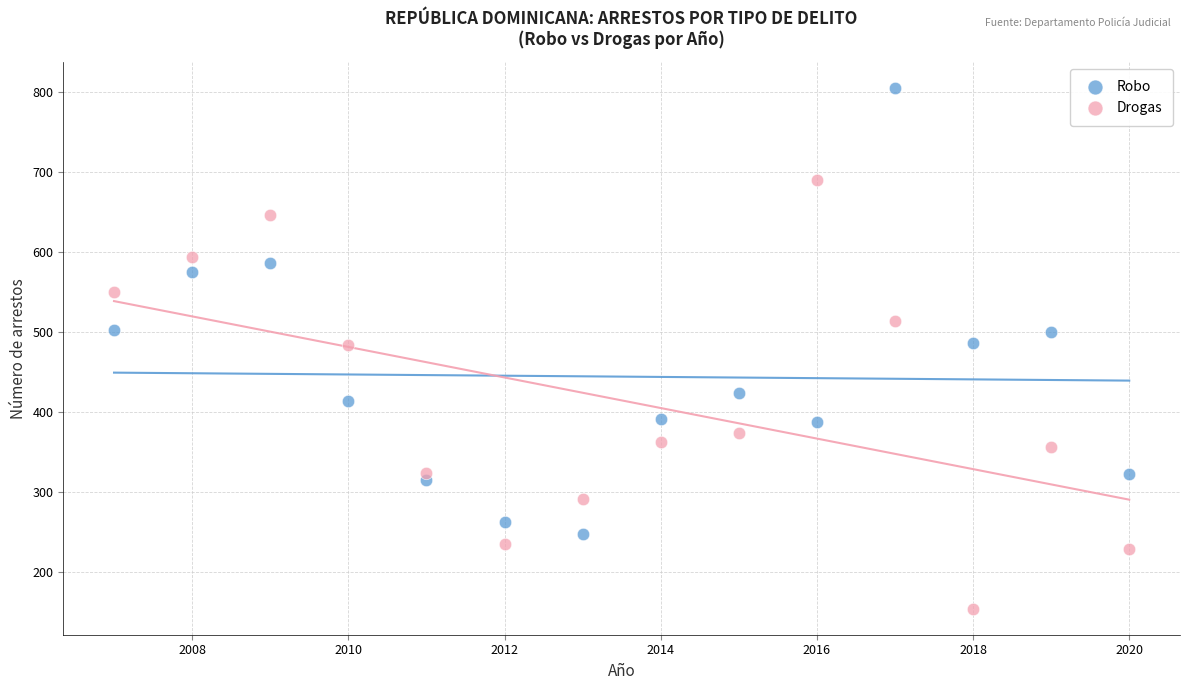

Which series has the widest spread of Y values?

Robo